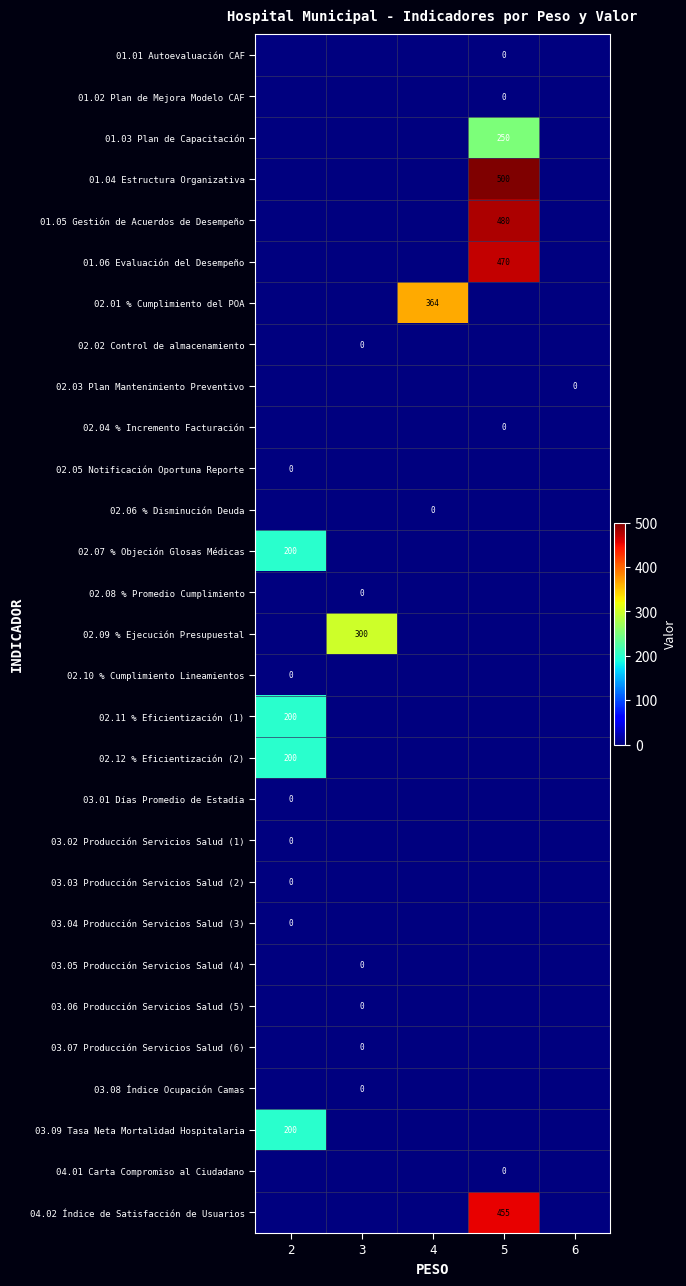

Is the value of 01.05 Gestión de Acuerdos de Desempeño at 5 greater than the value of 03.04 Producción Servicios Salud (3) at 2?

Yes